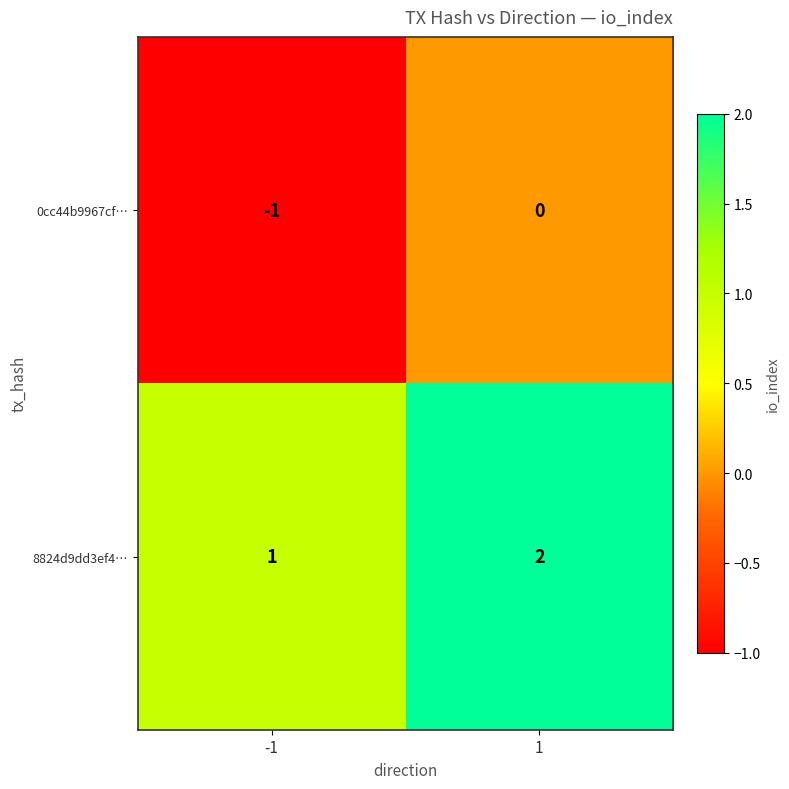

Rank the series at -1 from lowest to highest value.

0cc44b9967cf…, 8824d9dd3ef4…